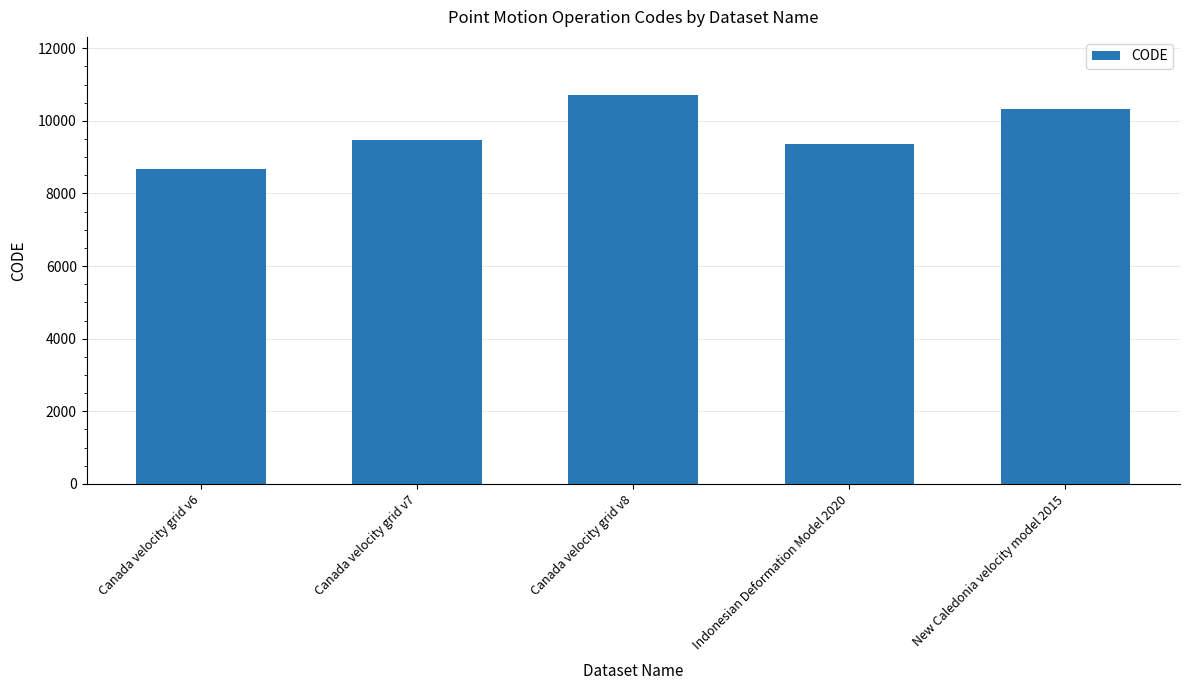

What is the change in value from Canada velocity grid v6 to Canada velocity grid v8?

+2031